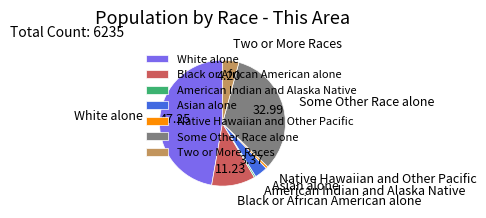

Is there any slice that represents more than half of the pie?

No